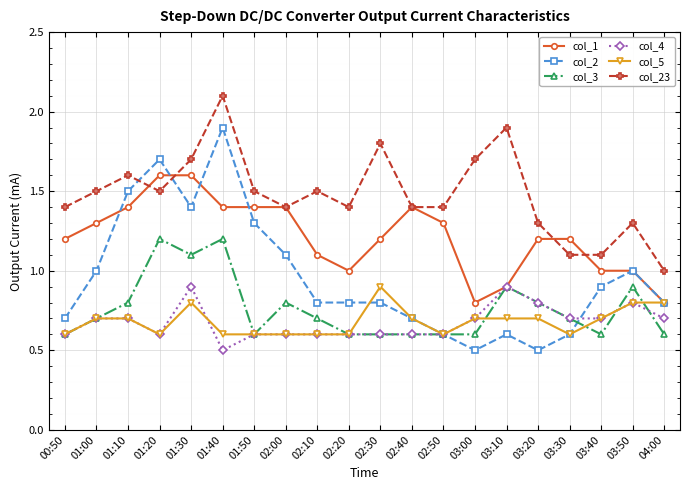

At which category does col_5 reach its first local valley?

01:20